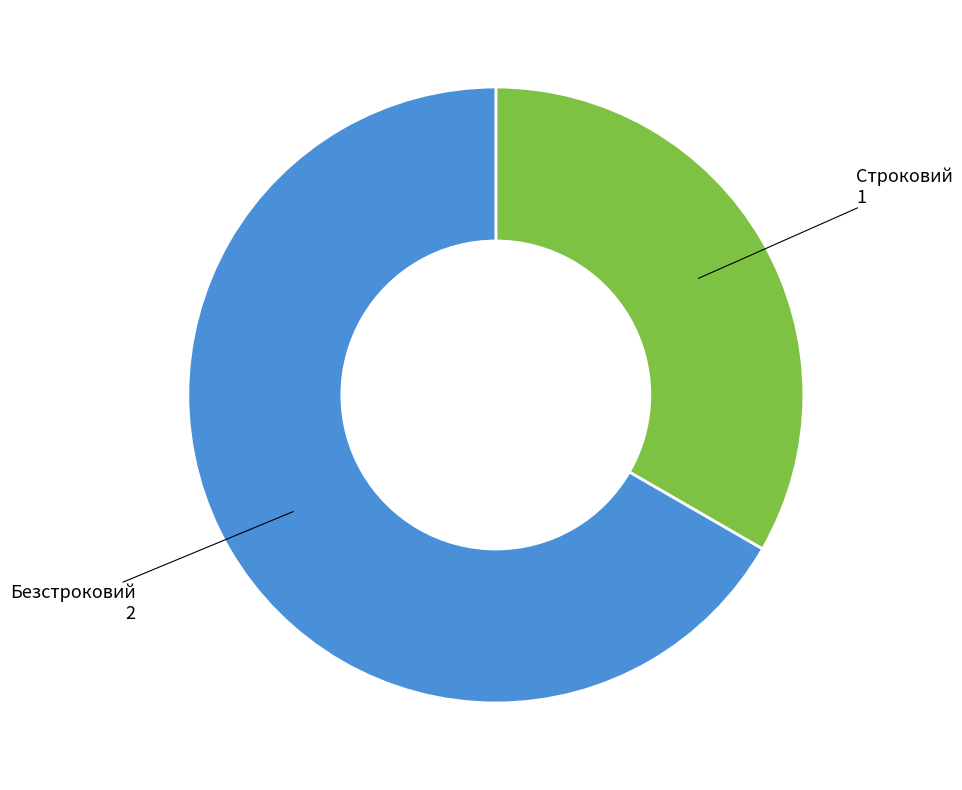

Is there a majority slice in this chart?

Yes